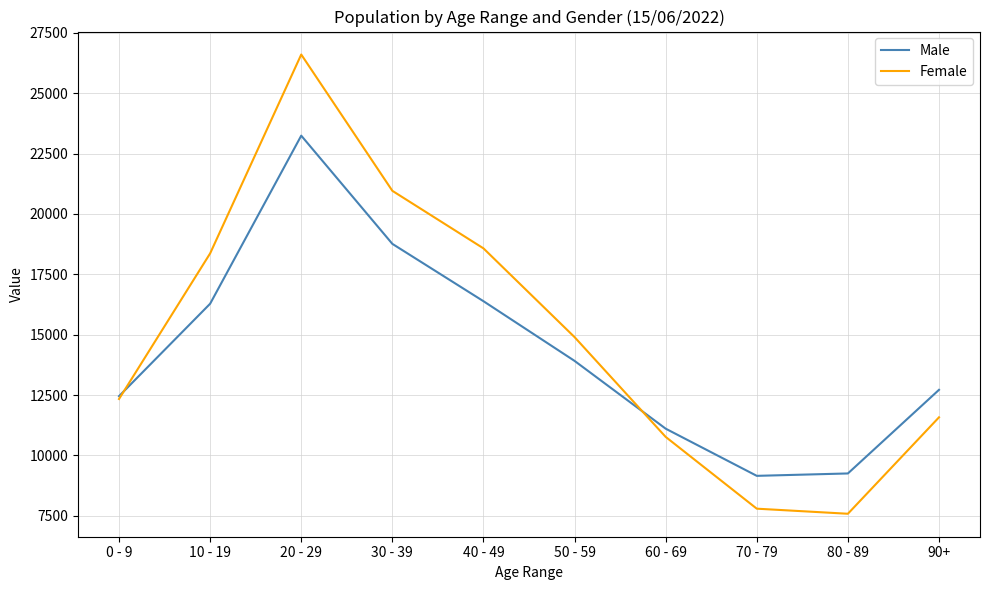

Rank the series by their average value, from lowest to highest.

Male, Female